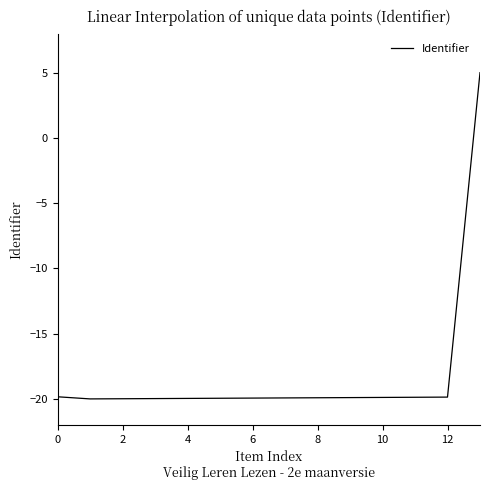

What is the difference between the maximum and minimum values?

25.0